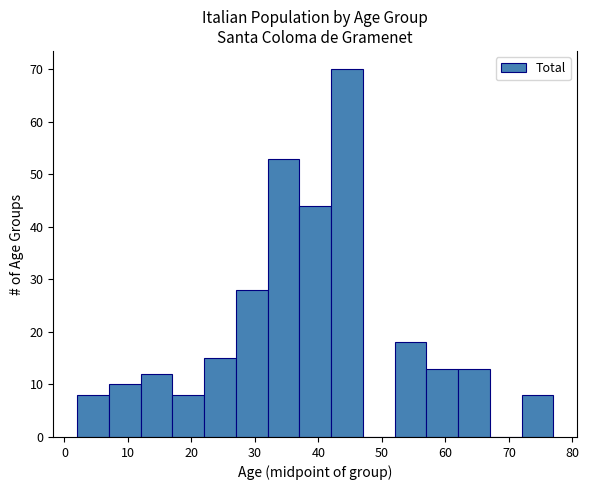

Which range on the x-axis has the tallest bar?

42 to 47